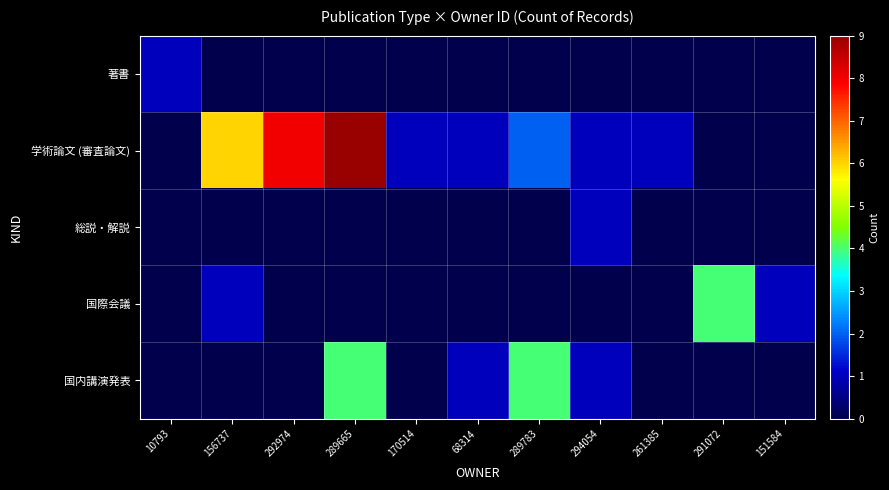

What is the greatest value displayed?

9